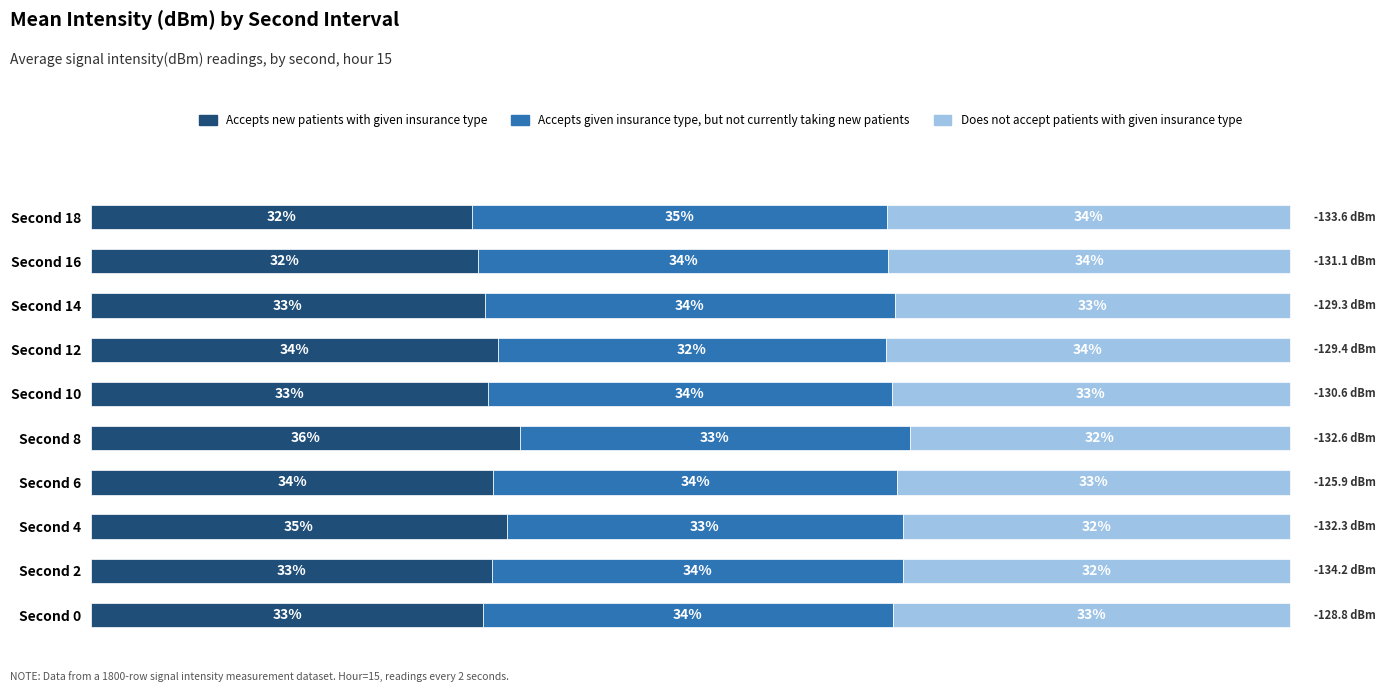

What are all the series names shown in the legend?

Accepts new patients with given insurance type, Accepts given insurance type, but not currently taking new patients, Does not accept patients with given insurance type